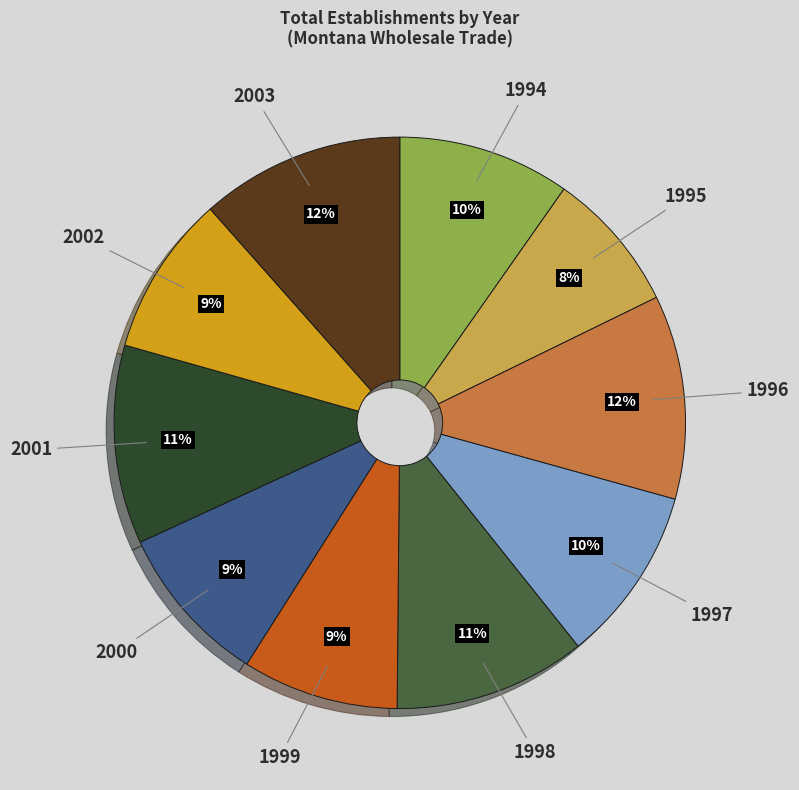

What is the smallest slice in the pie chart?

1995